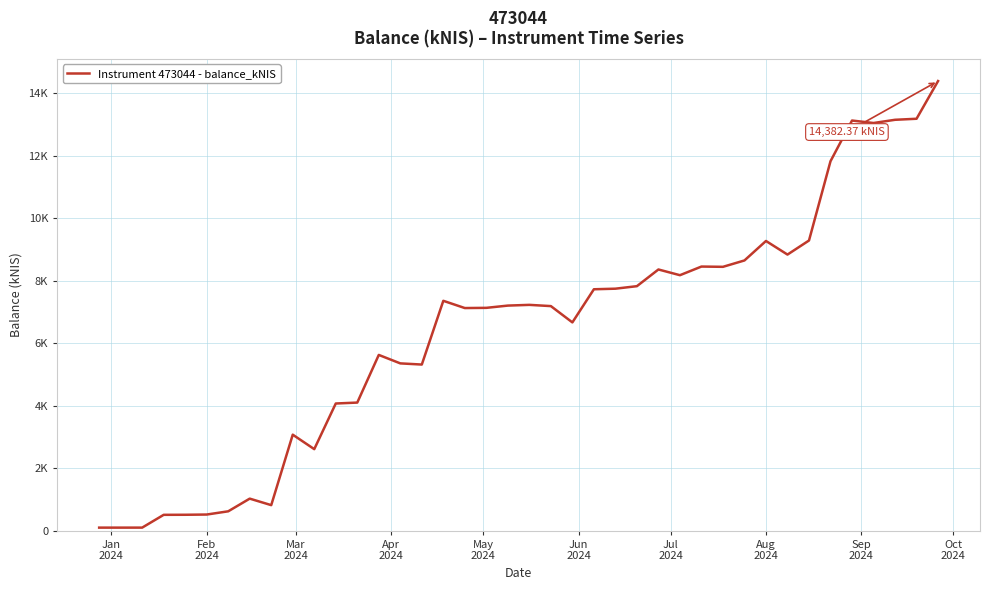

Does the chart have visible grid lines?

Yes